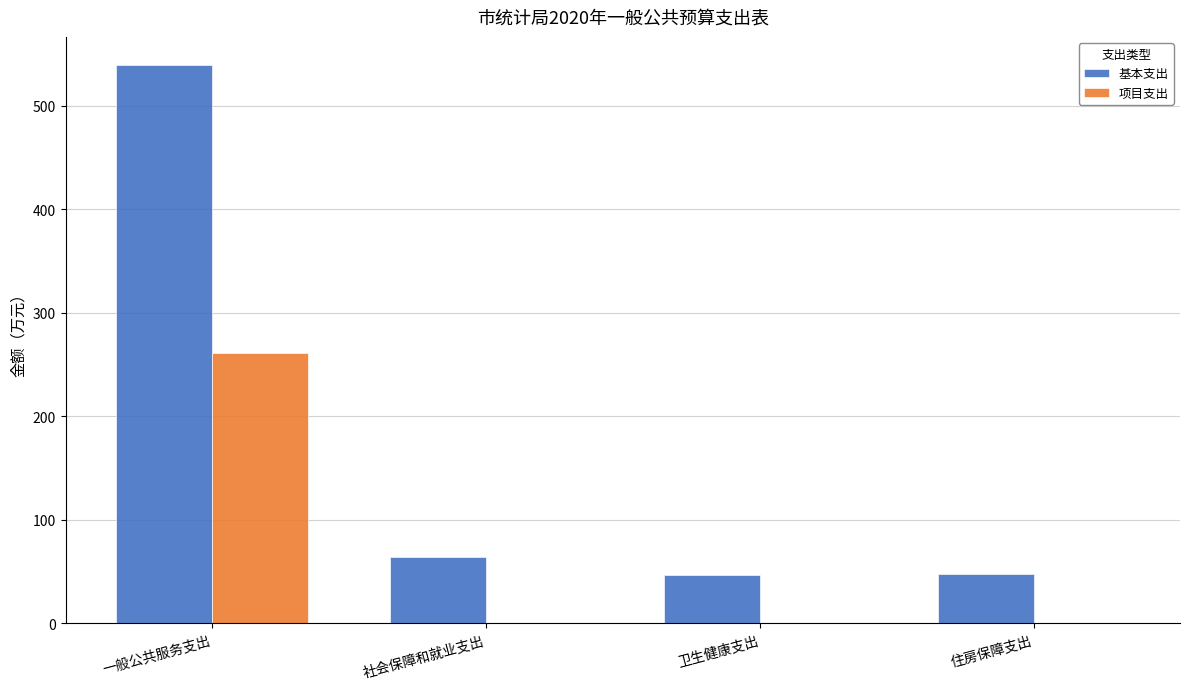

What are all the series names shown in the legend?

基本支出, 项目支出